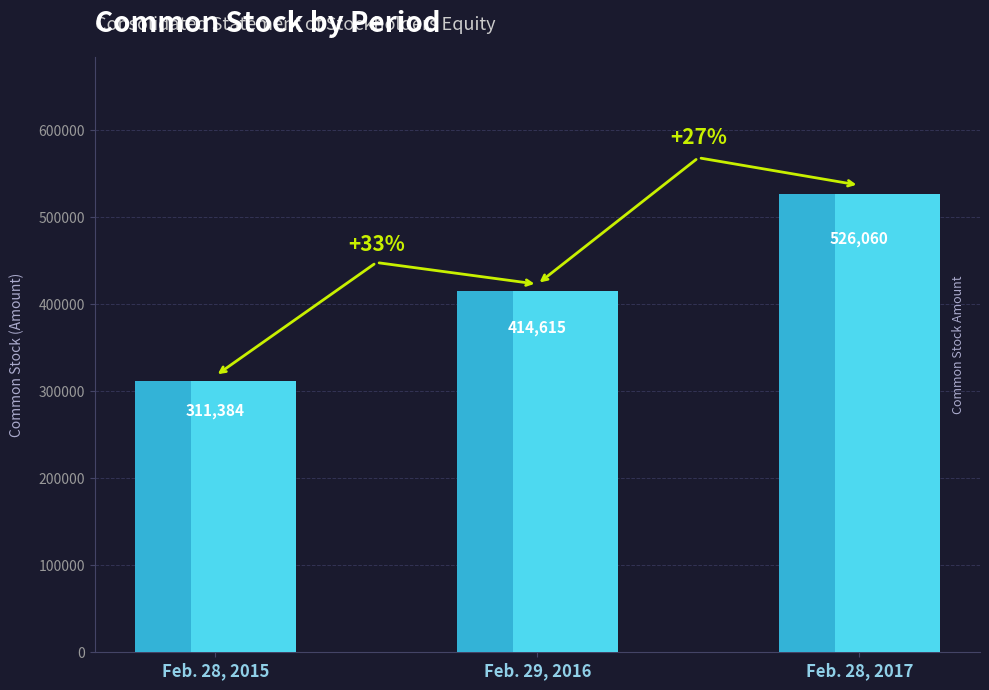

At which category does the chart reach its peak across all series?

Feb. 28, 2017